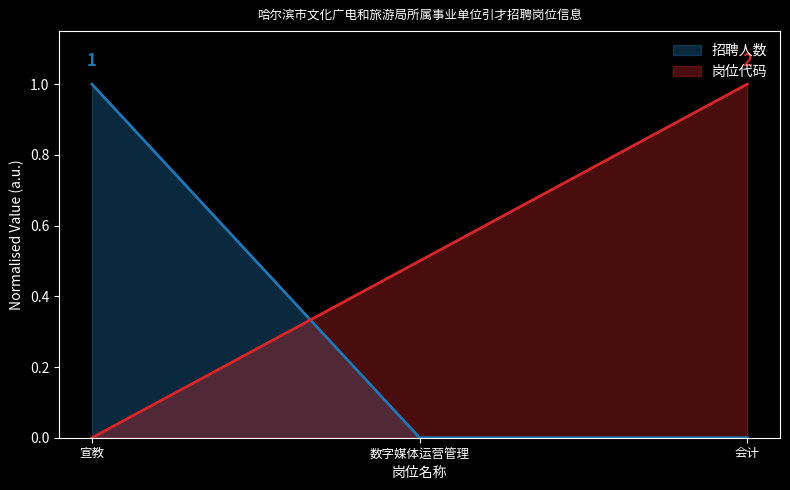

List the series in order of their overall mean, highest first.

岗位代码, 招聘人数